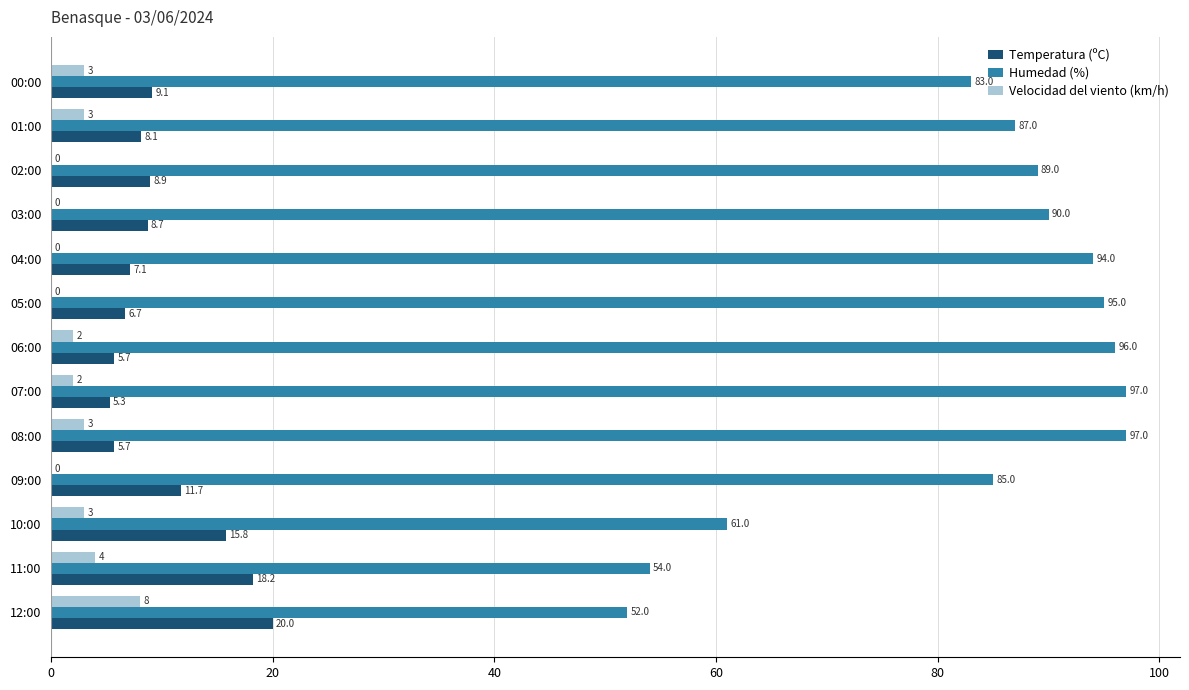

Is the value of Humedad (%) at 05:00 greater than the value of Velocidad del viento (km/h) at 02:00?

Yes